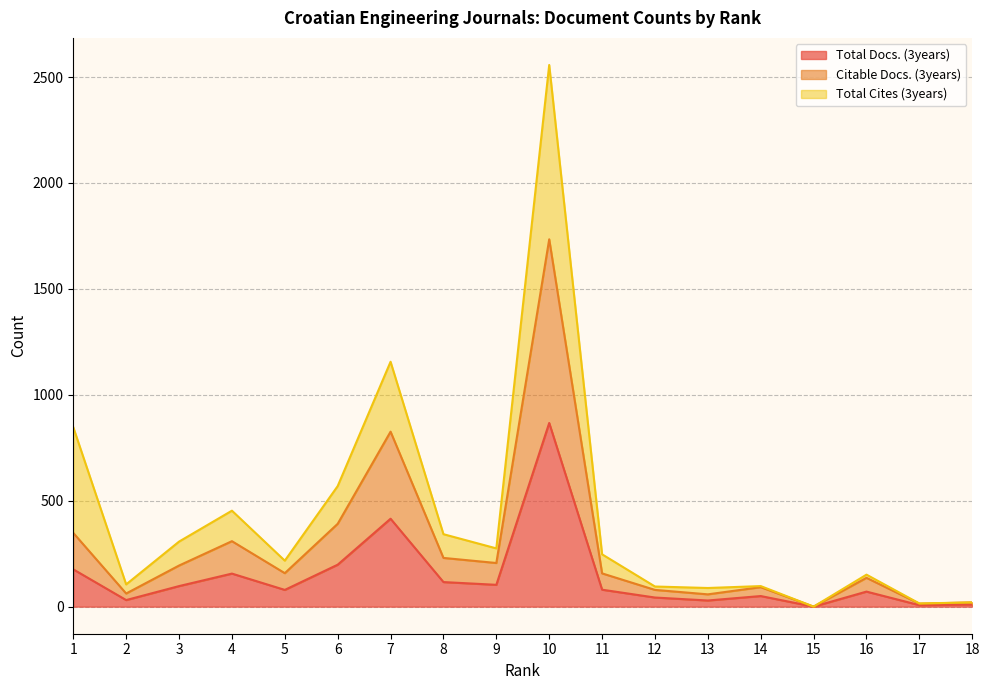

How many values in the Total Docs. (3years) series exceed 80?

8